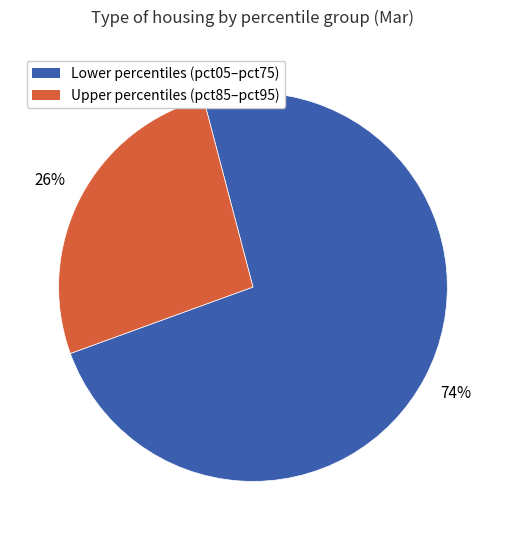

To the nearest percent, what percentage of the pie is Lower percentiles (pct05–pct75)?

74%